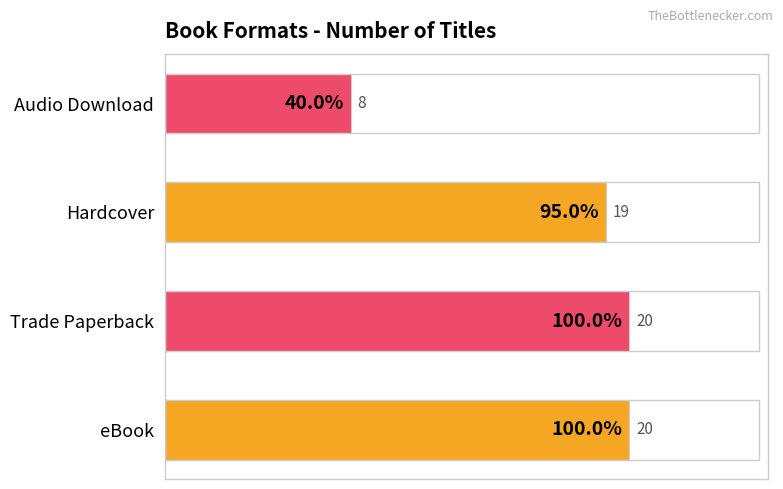

What is the minimum value shown in the chart?

8